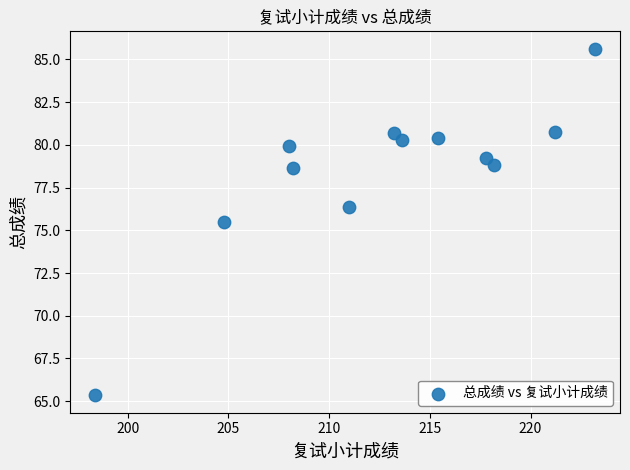

What is the average Y value?

78.5